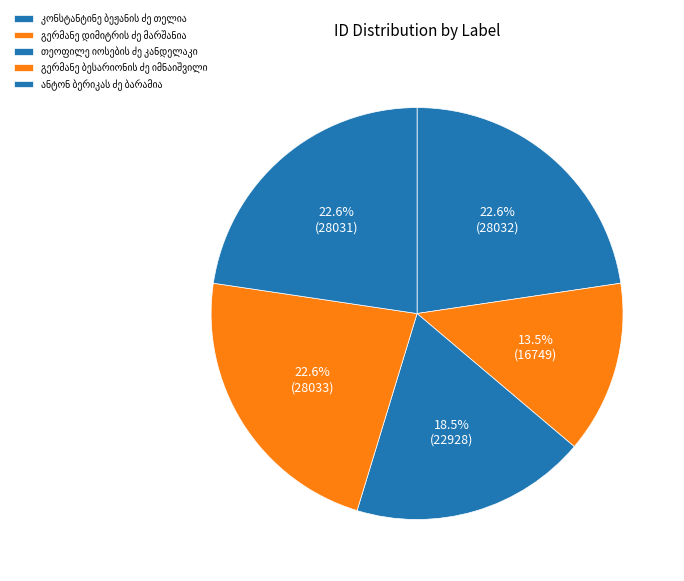

What is the change in value from გერმანე დიმიტრის ძე მარშანია to თეოფილე იოსების ძე კანდელაკი?

+6179